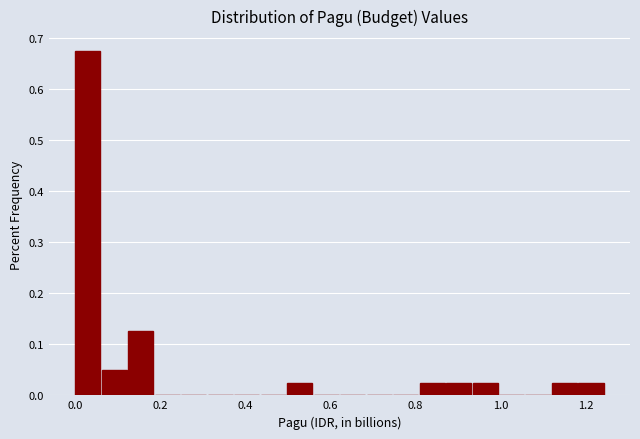

Around what value on the x-axis is the tallest bar? Give the approximate position of its centre, as read against the axis.

0.04